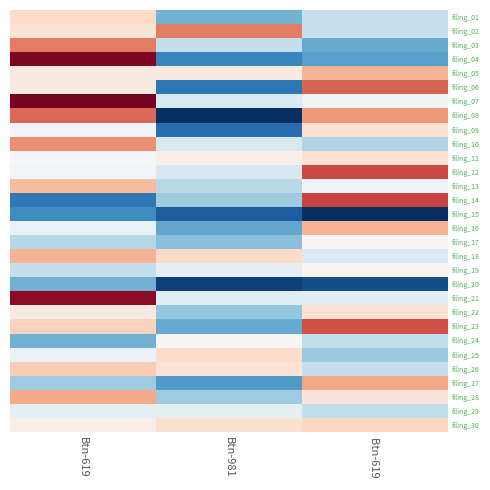

At how many categories does at least one series exceed 13?

3